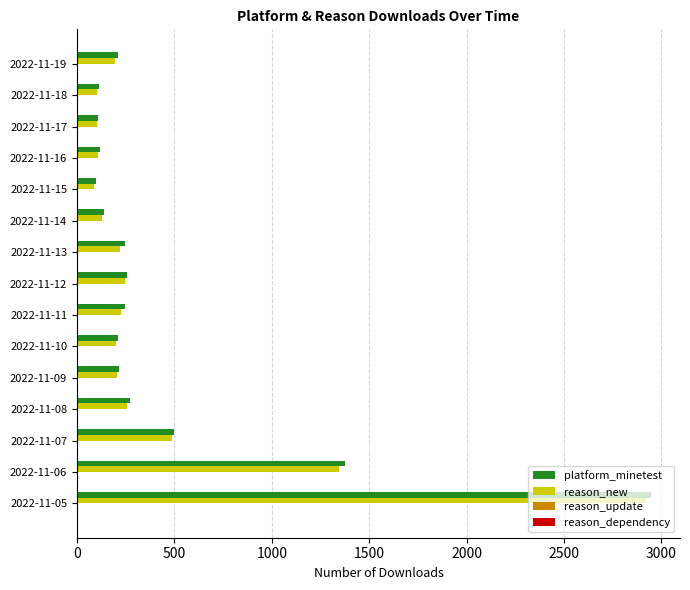

At which label is platform_minetest closest to 1524?

2022-11-06